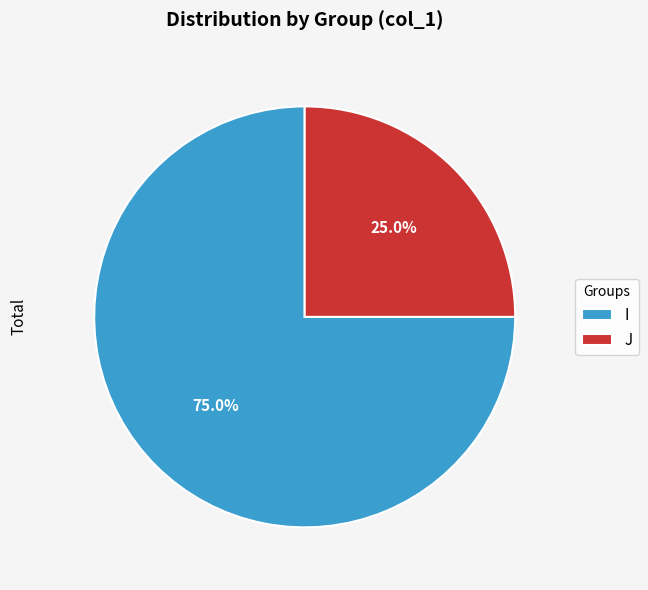

Is J the majority of the pie?

No